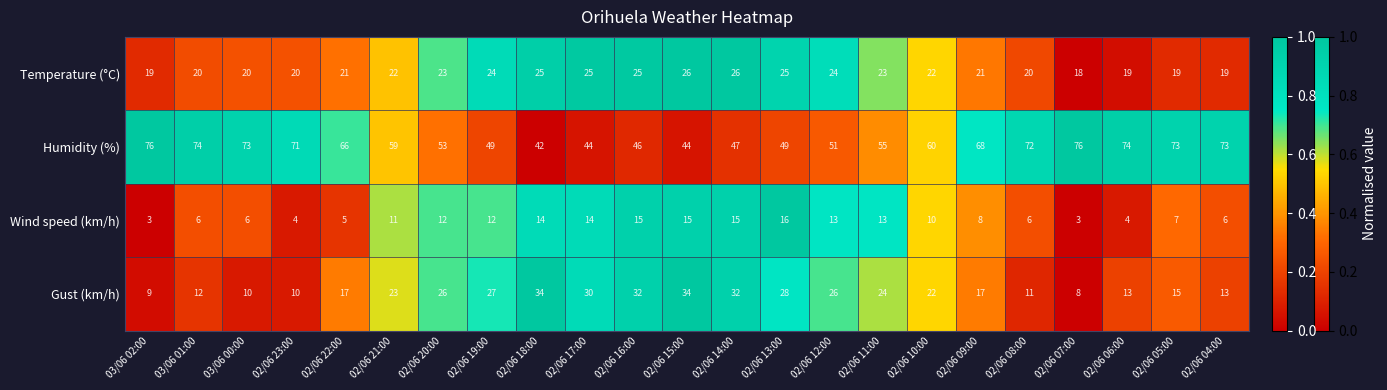

Which series has the largest total across all categories?

Humidity (%)